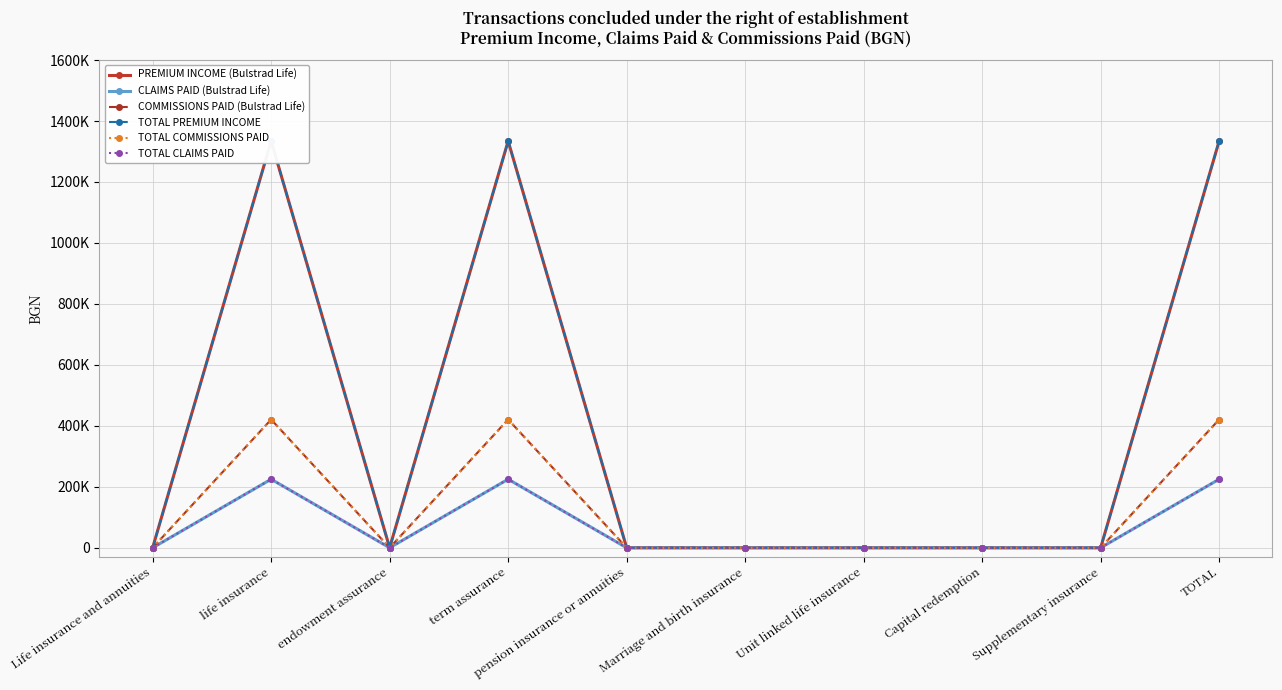

What is the label of the 2nd point from the left?

life insurance